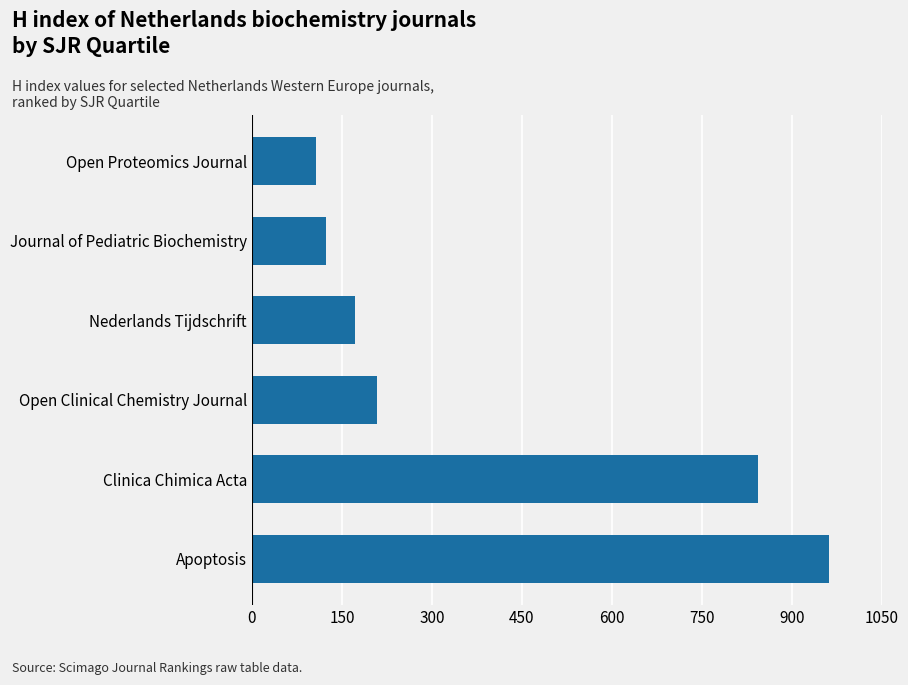

What is the minimum value shown in the chart?

107